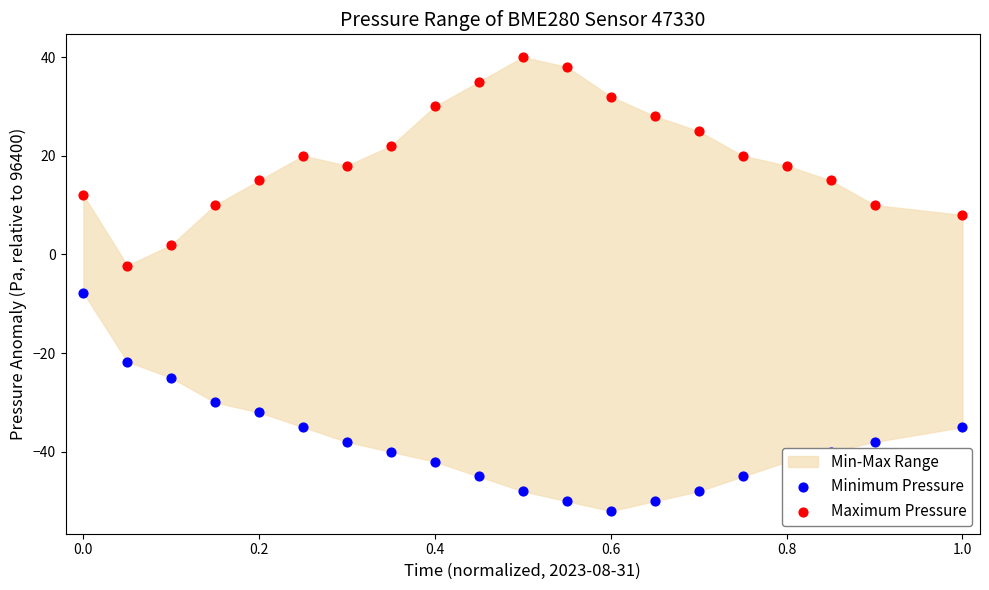

Is the value of Minimum Pressure at 0.8 greater than the value of Maximum Pressure at 0.8?

No